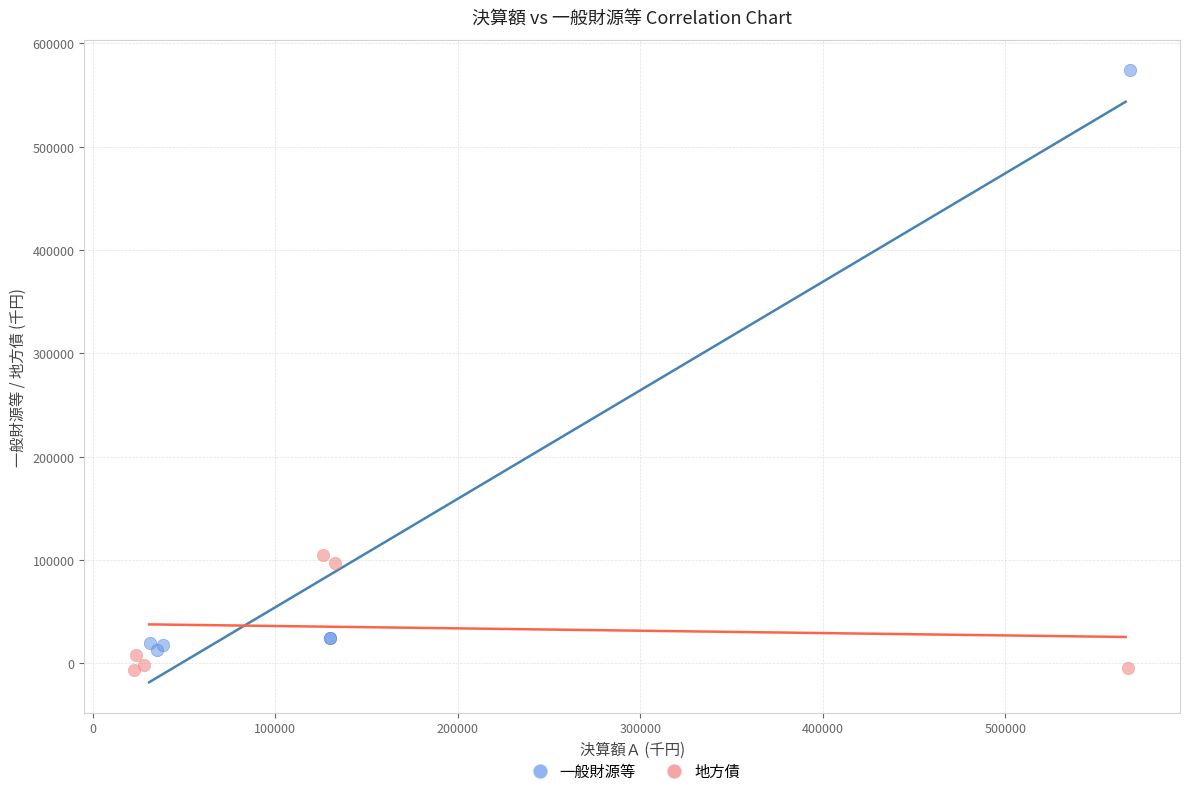

Which series has the largest Y range (max minus min)?

一般財源等